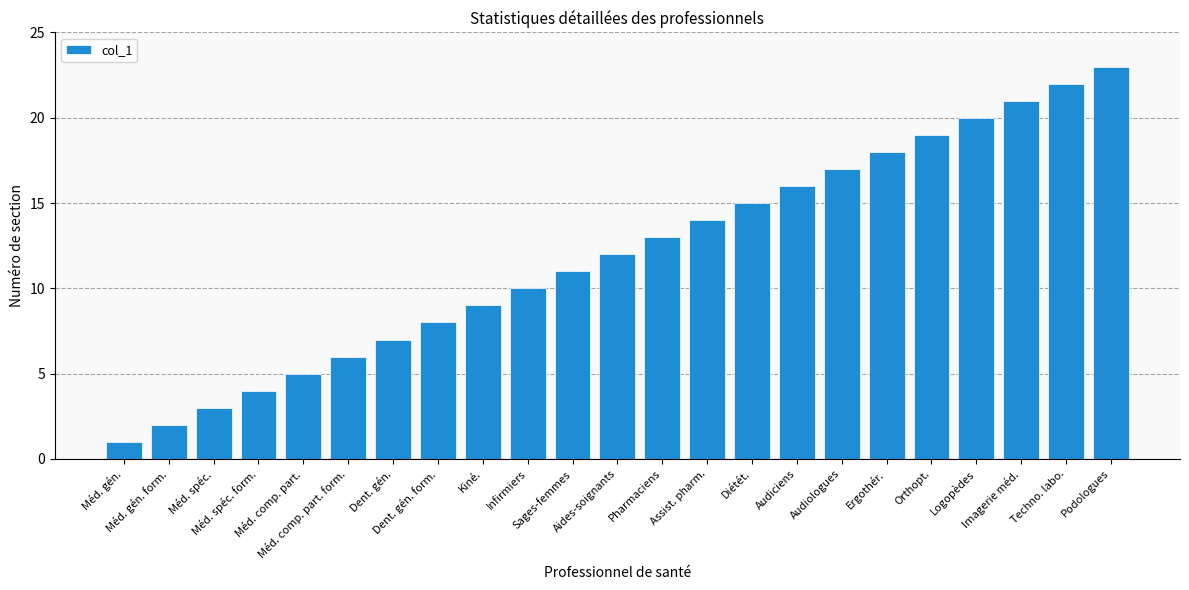

Reading left to right, what are all the values shown in this chart?

Méd. gén.=1	Méd. gén. form.=2	Méd. spéc.=3	Méd. spéc. form.=4	Méd. comp. part.=5	Méd. comp. part. form.=6	Dent. gén.=7	Dent. gén. form.=8	Kiné.=9	Infirmiers=10	Sages-femmes=11	Aides-soignants=12	Pharmaciens=13	Assist. pharm.=14	Diétét.=15	Audiciens=16	Audiologues=17	Ergothér.=18	Orthopt.=19	Logopèdes=20	Imagerie méd.=21	Techno. labo.=22	Podologues=23